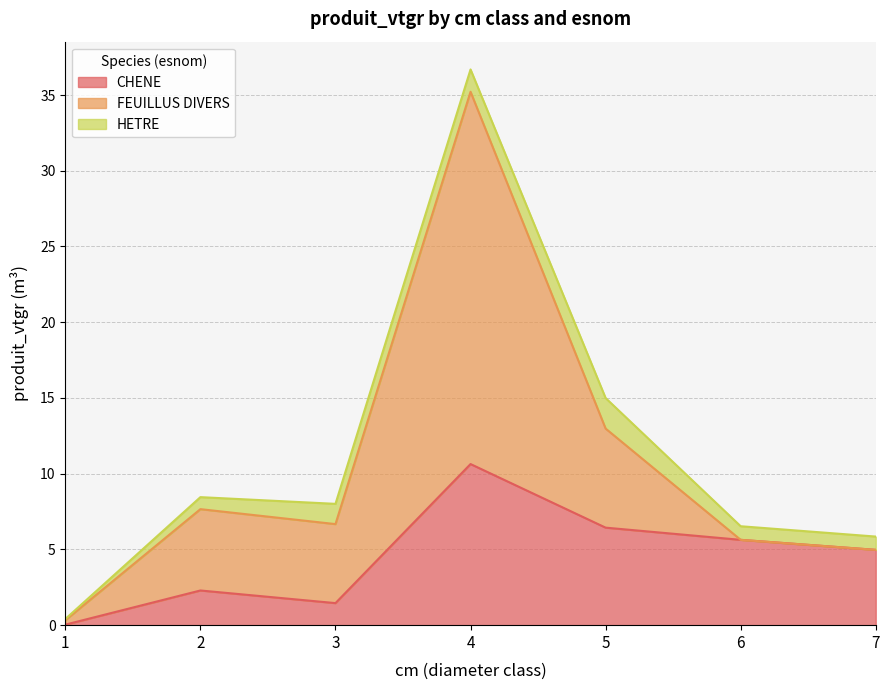

What is the average value of the FEUILLUS DIVERS series?

6.0